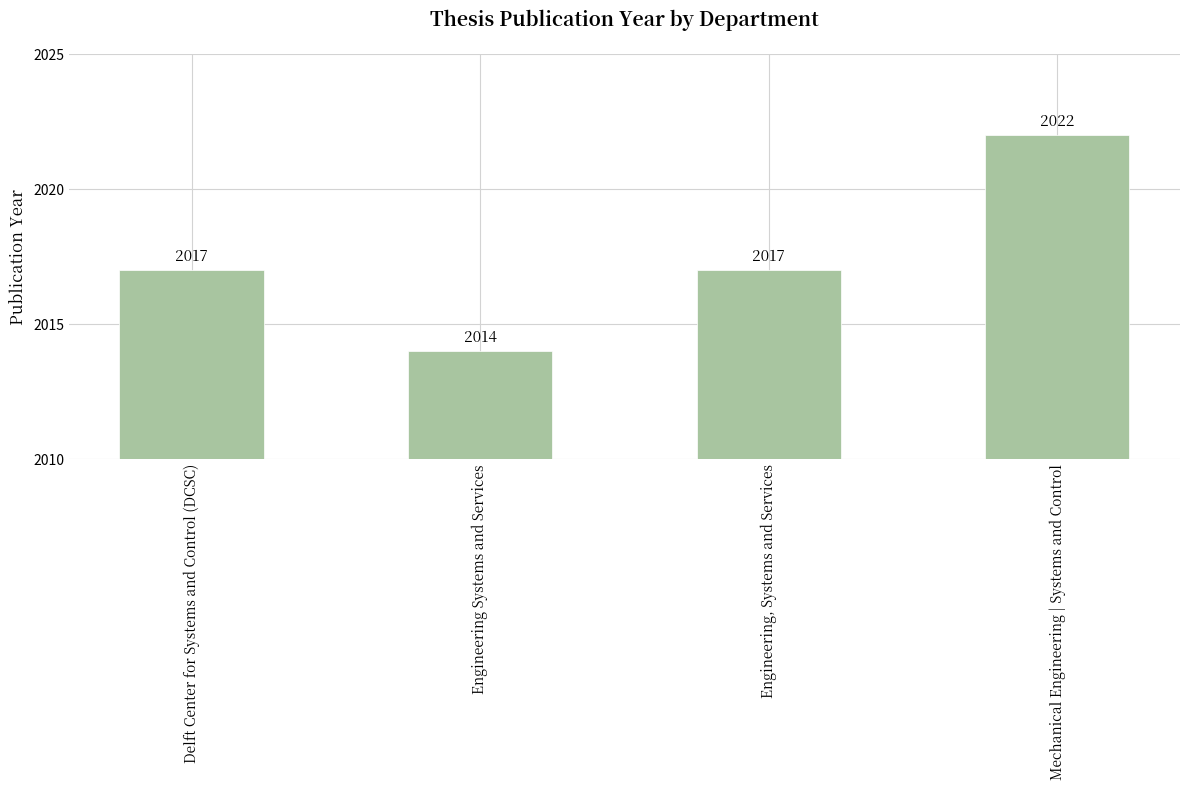

Does the chart contain any negative values?

No